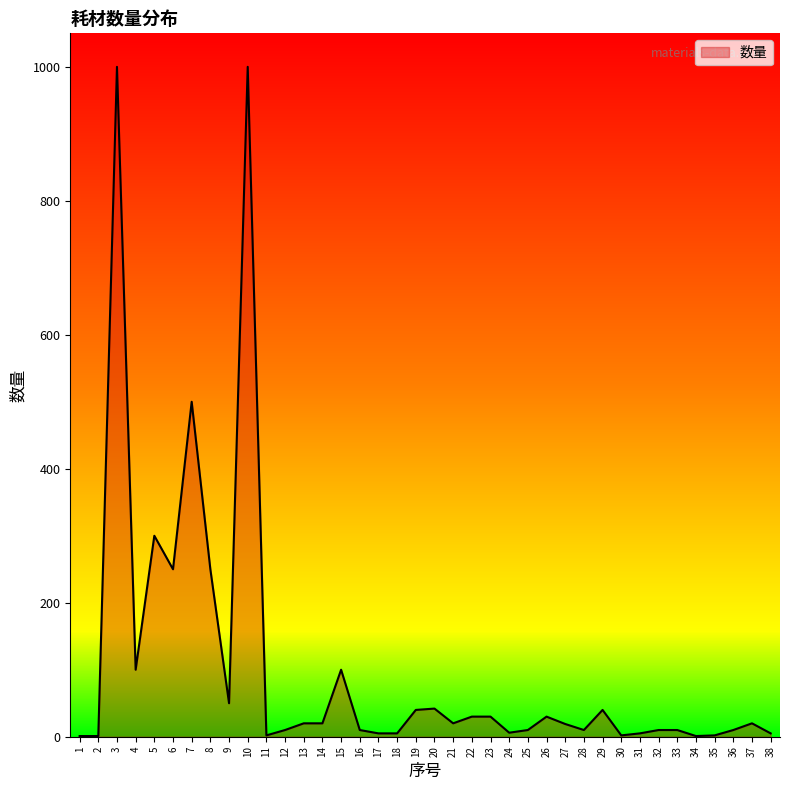

What is the greatest value displayed?

1000